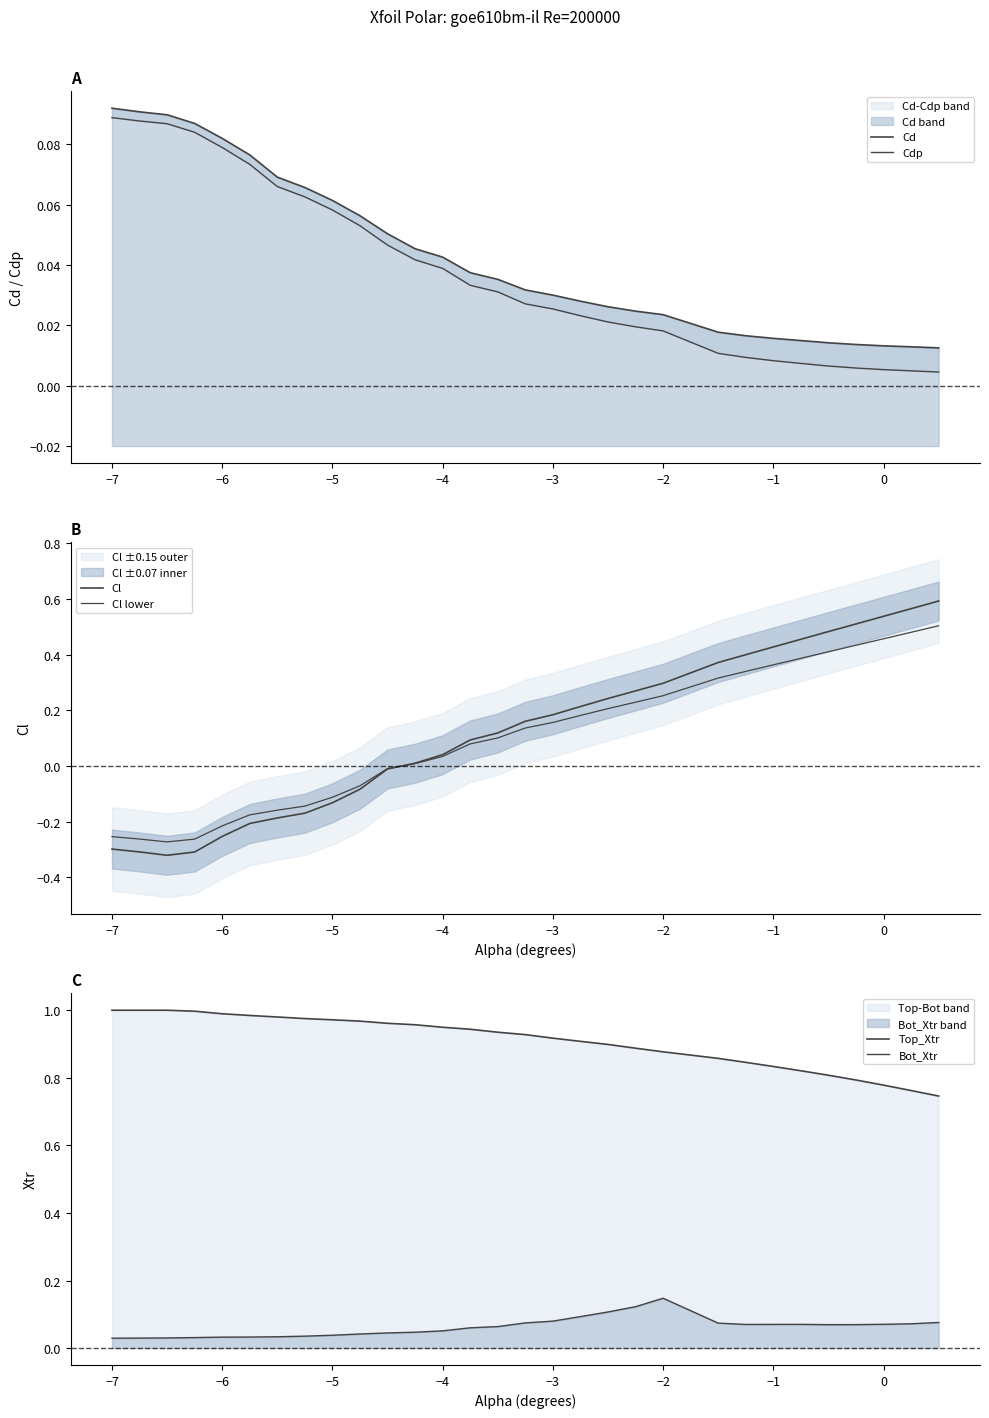

True or false: Bot_Xtr has a value of 0.0 at 22.

False